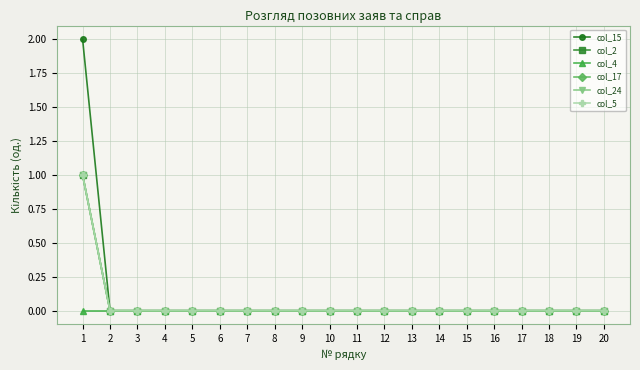

Is this an area chart (filled region under the line)?

No